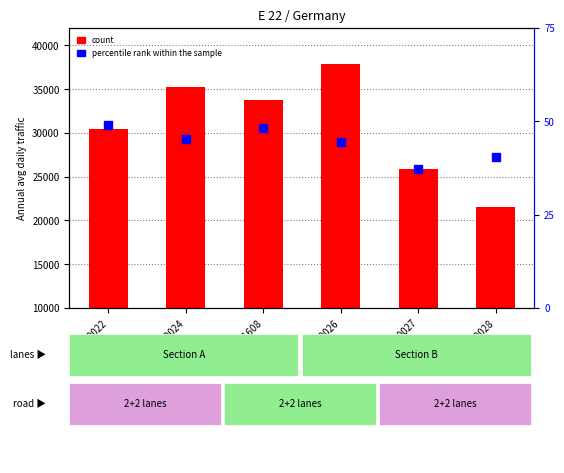

Which has a higher value, 19390027 or 19381608?

19381608